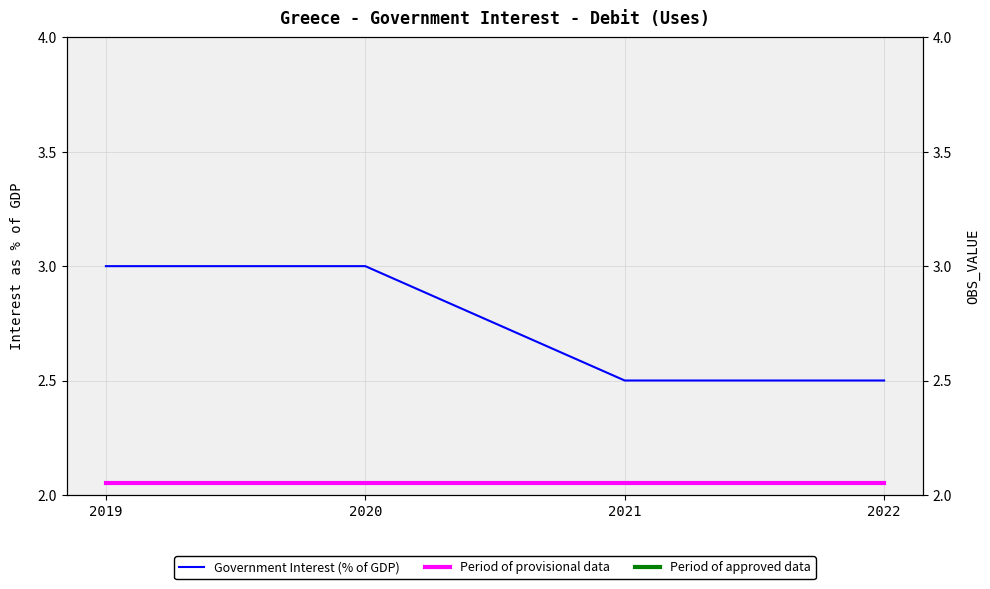

What is the sum of the Period of provisional data values at 2022 and 2021?

4.1